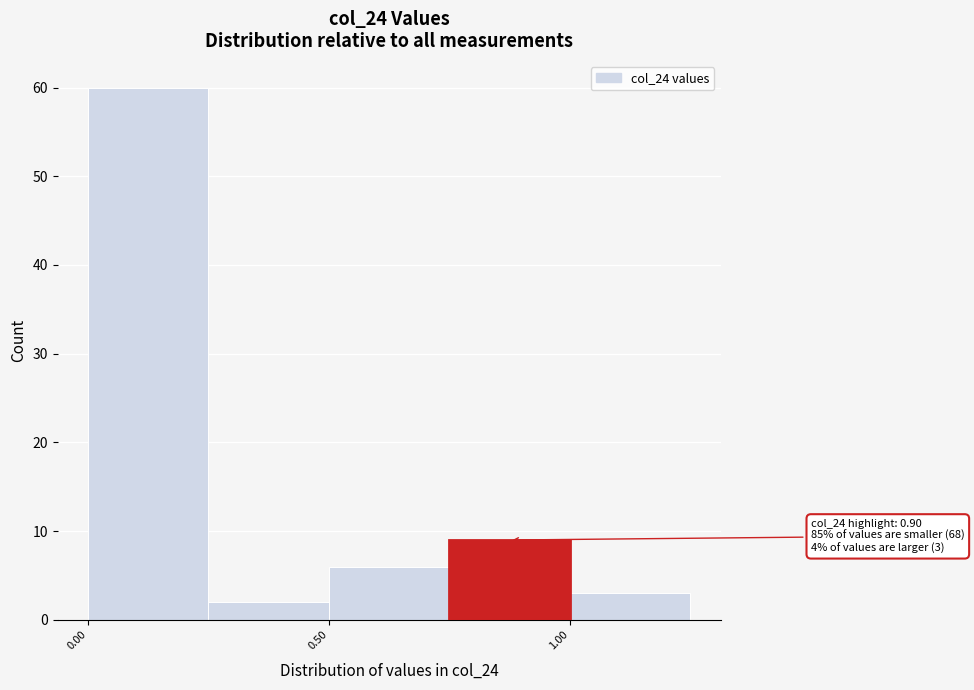

Which range on the x-axis has the tallest bar?

0.00 to 0.25